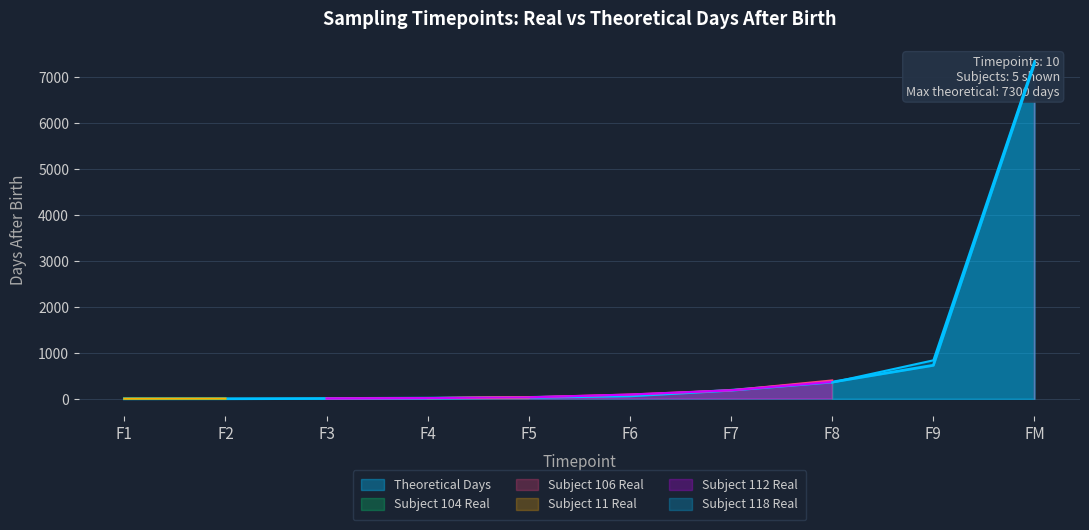

True or false: the data has more than 2 interior local peaks.

False